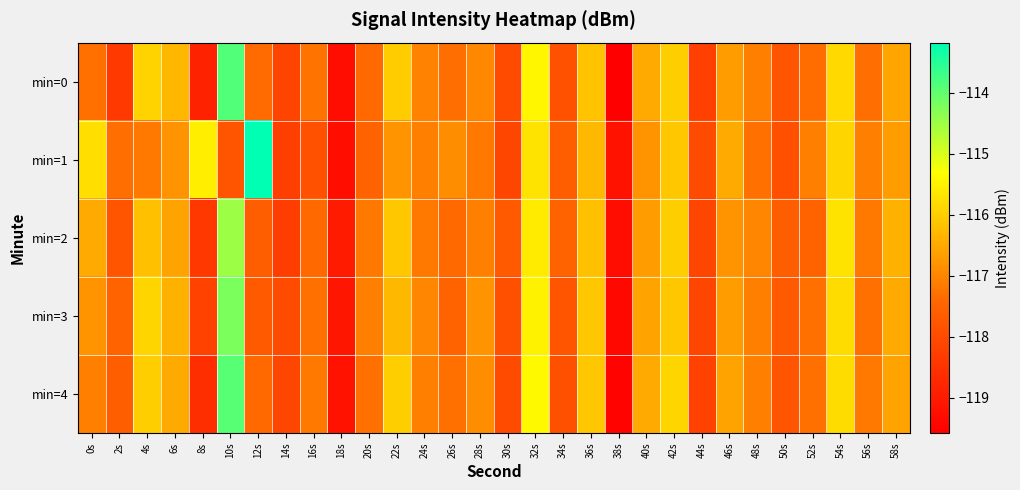

Between 58s and 8s, which is larger?

58s